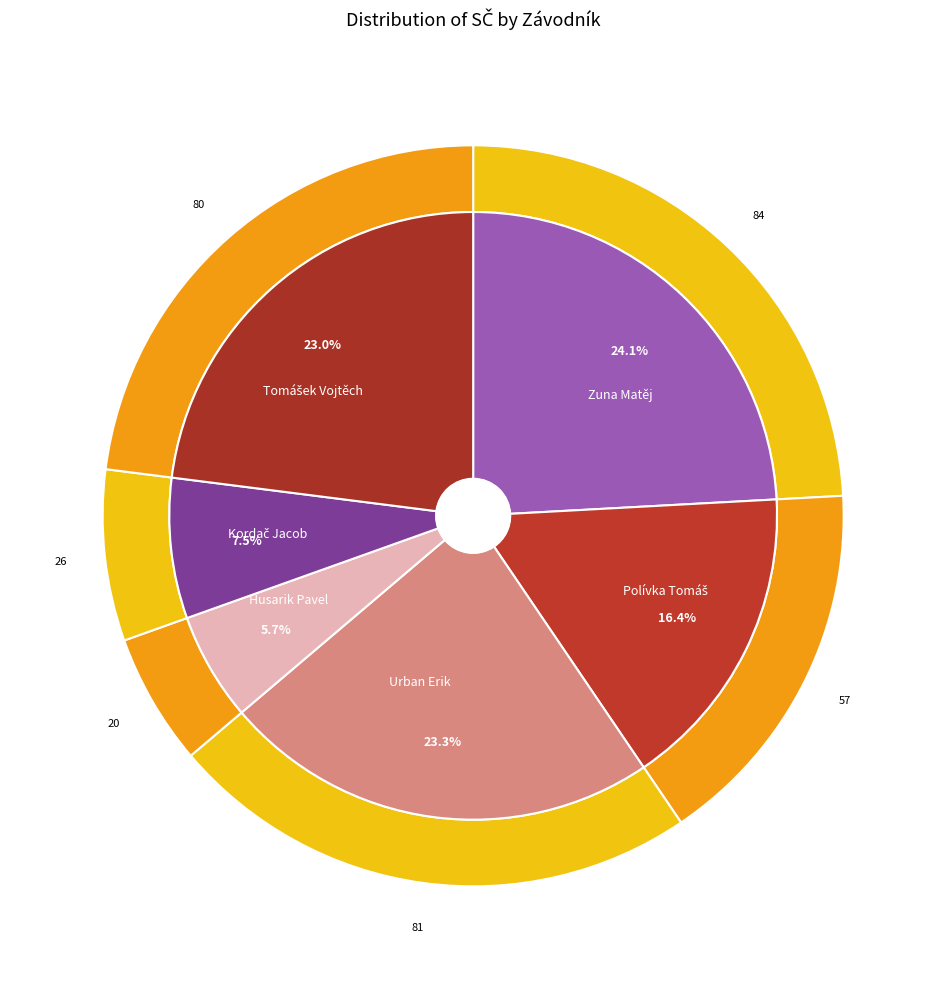

To the nearest percent, what is the combined percentage of Urban Erik and Tomášek Vojtěch?

46%